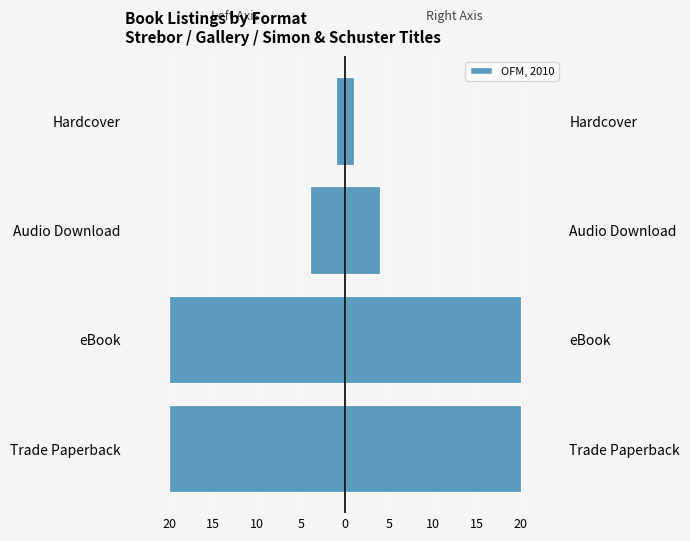

How many data points in eBook / Left are above -4?

1